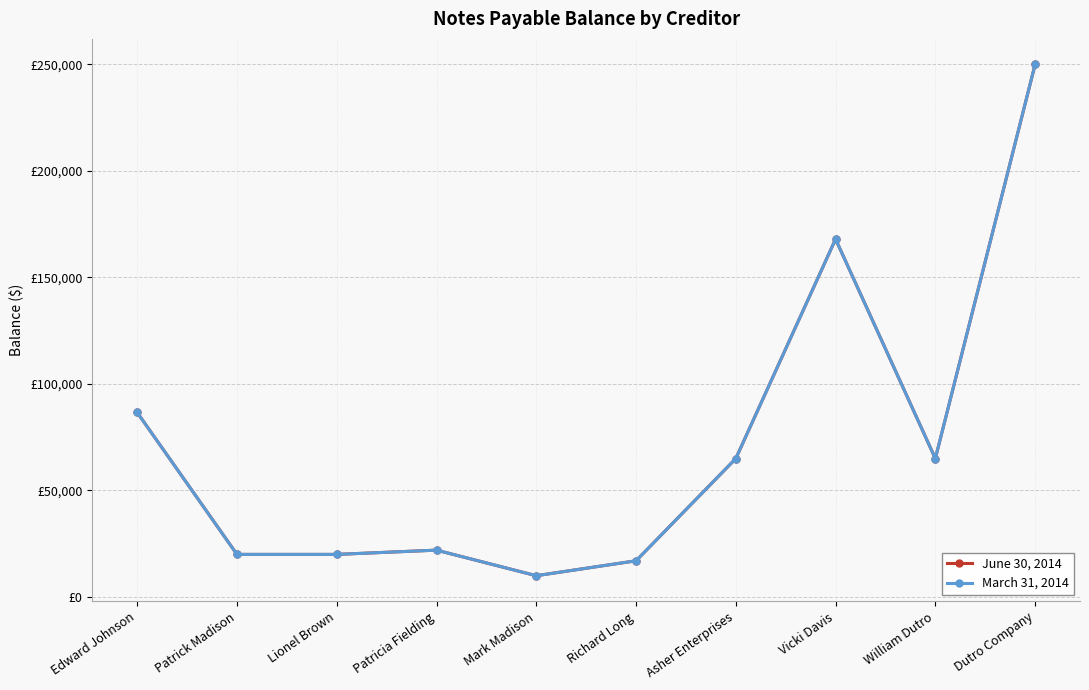

Does the chart have visible grid lines?

Yes